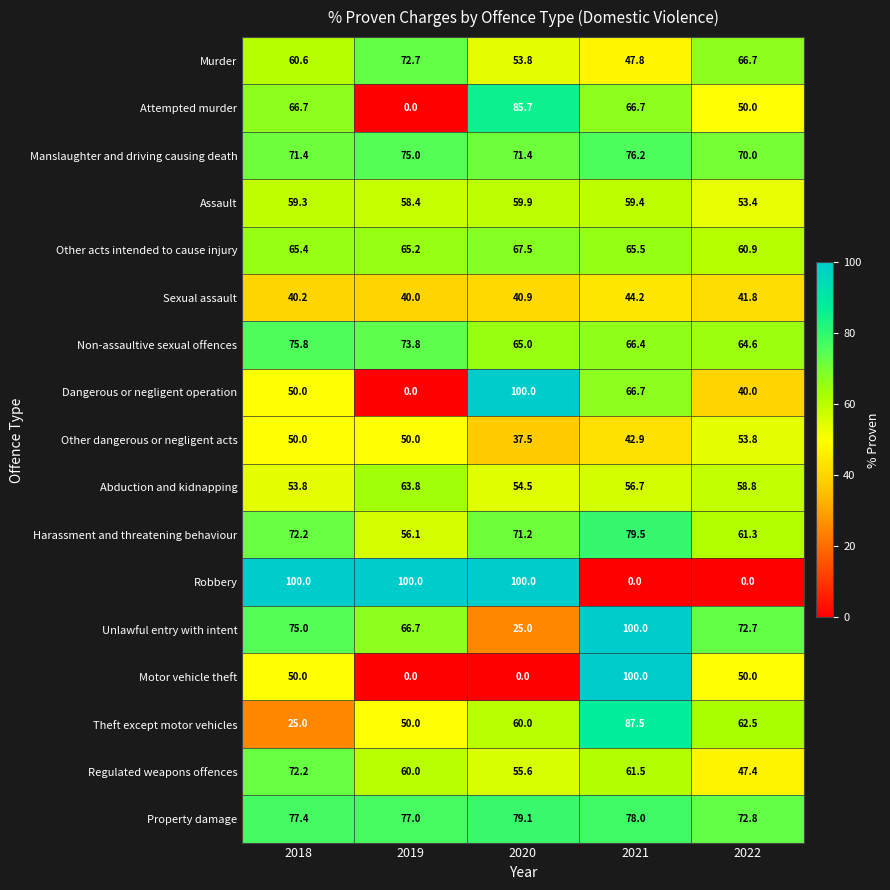

List the labels in order of Other acts intended to cause injury value, smallest first.

2022, 2019, 2018, 2021, 2020